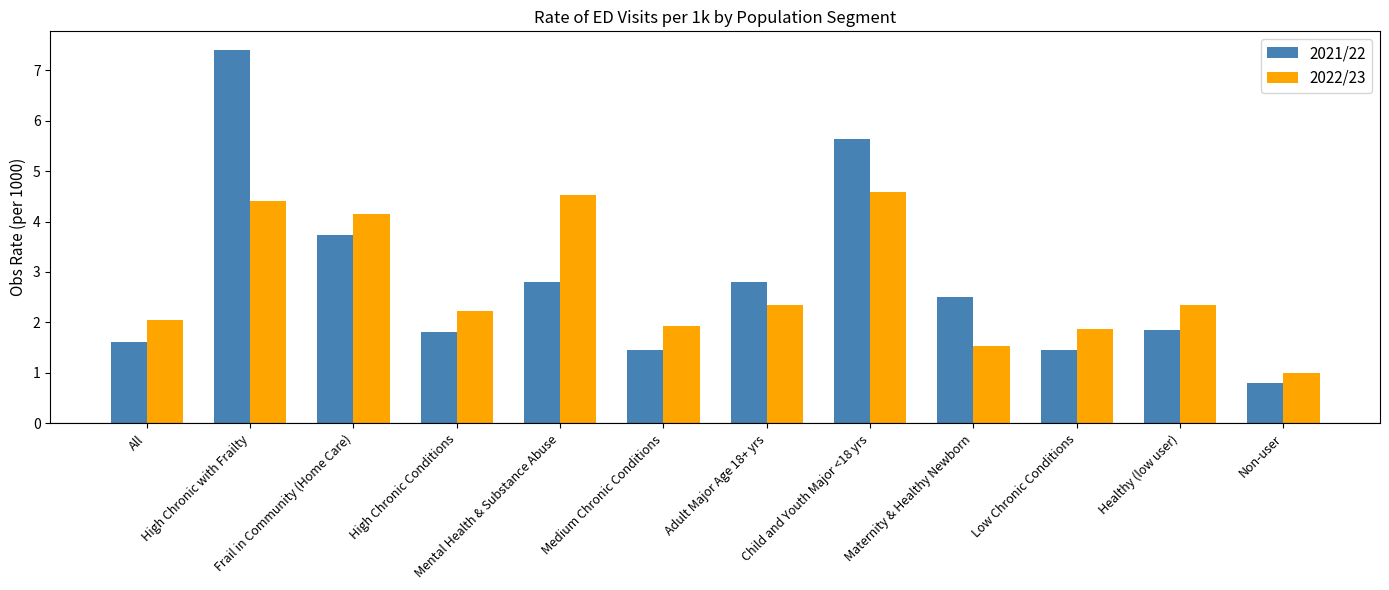

What is the label of the 3rd bar from the right?

Low Chronic Conditions